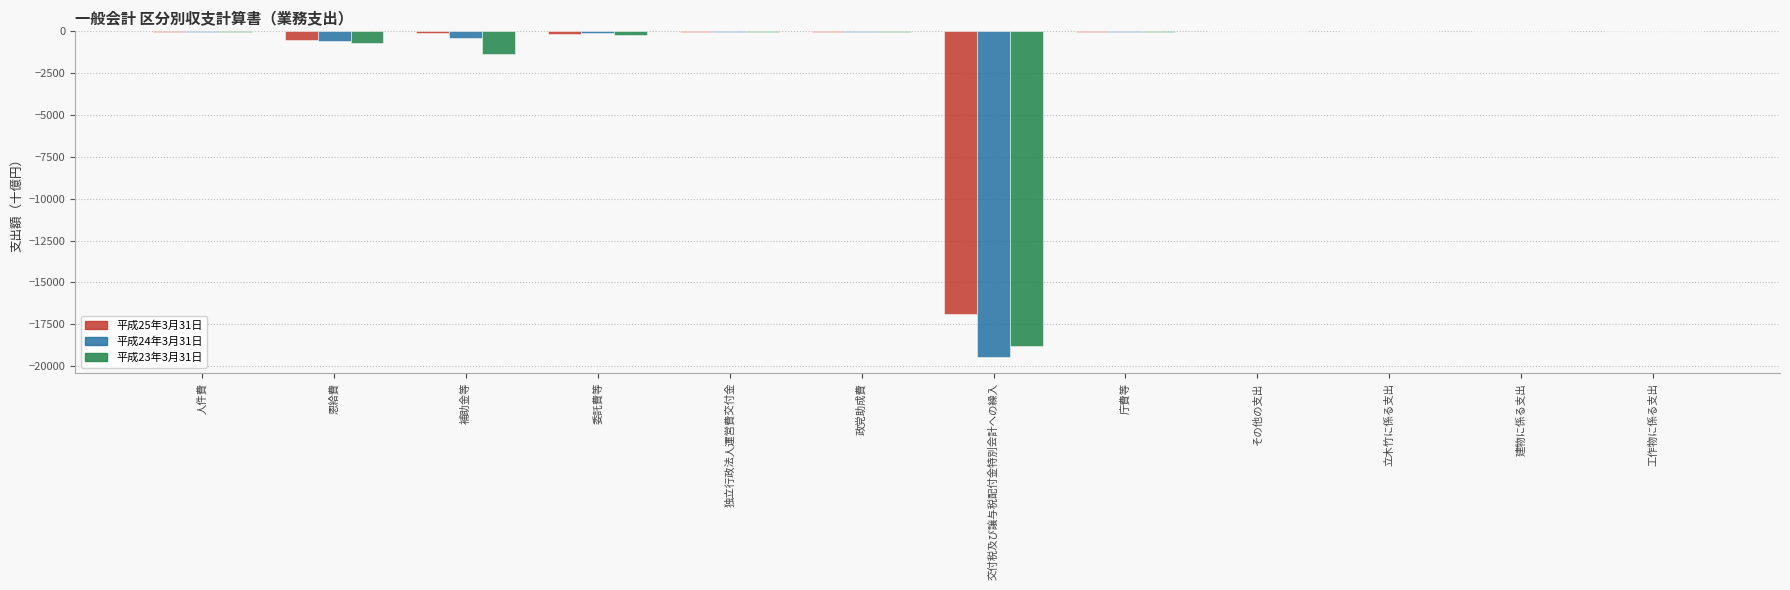

Is it true that 平成23年3月31日 equals -69.1 at 庁費等?

True